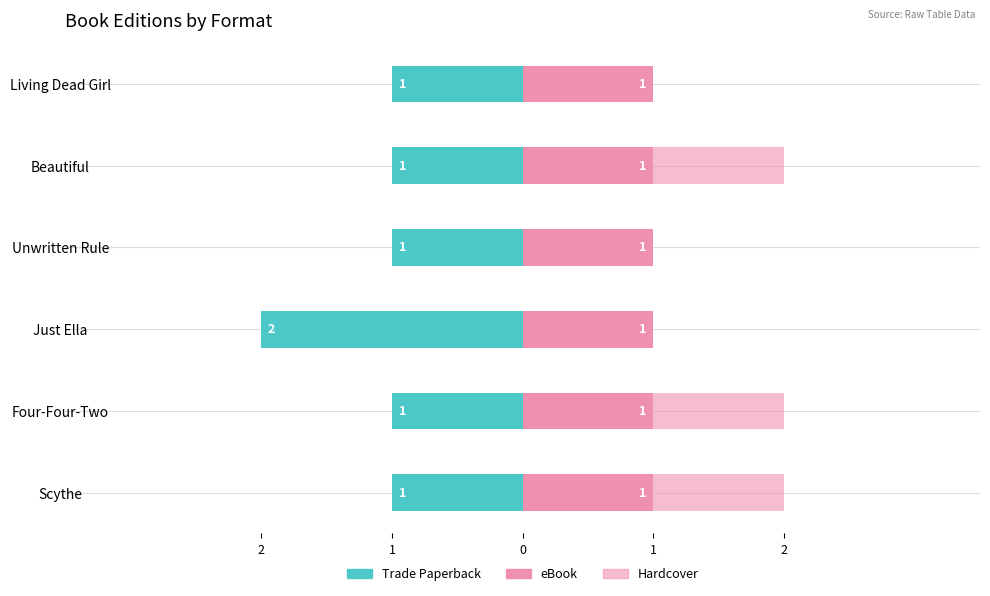

How many data points in Hardcover are less than 1?

3